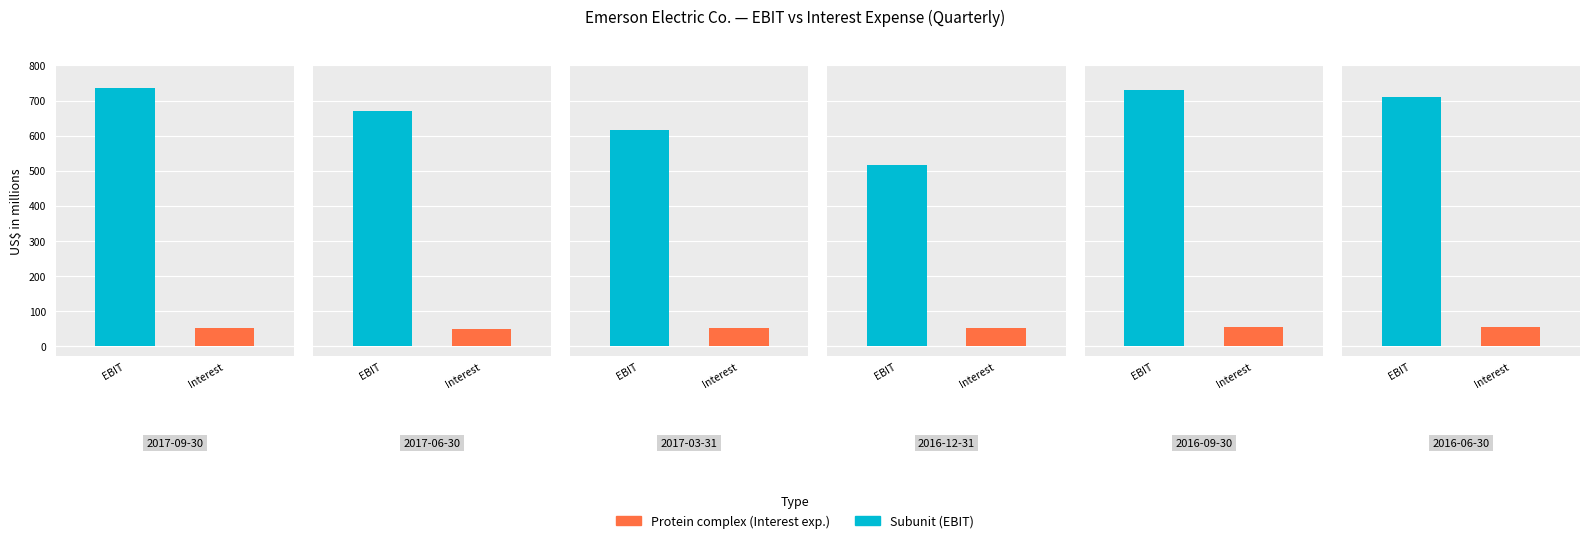

What is the label of the 1st bar from the left?

2017-09-30